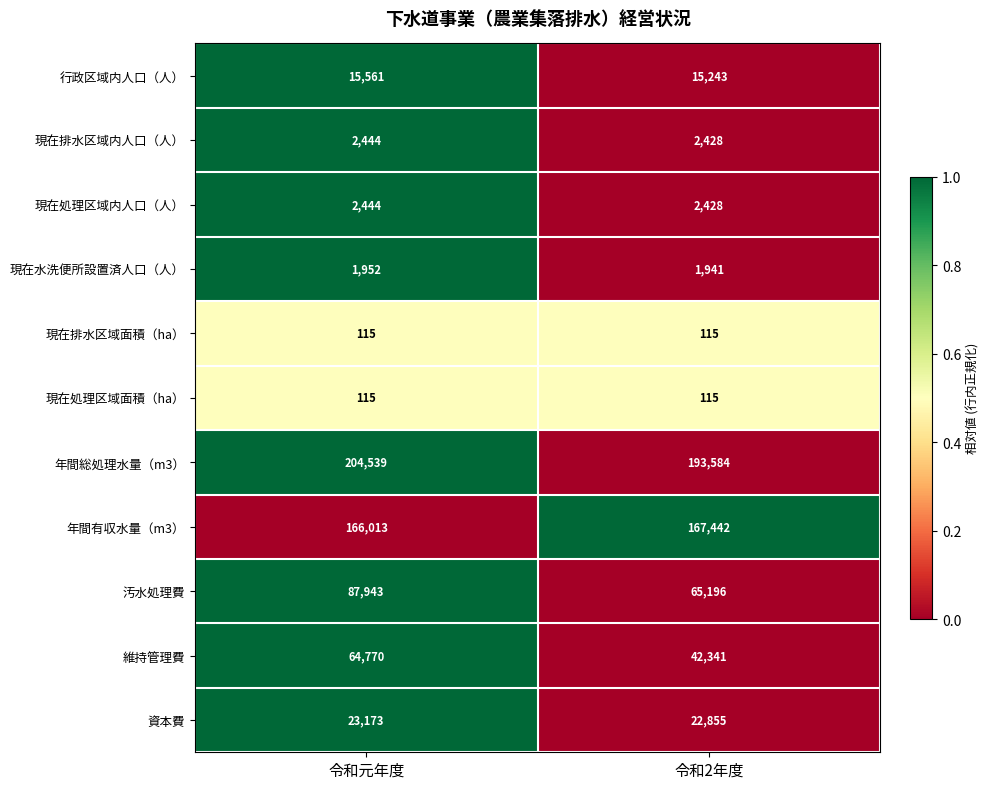

True or false: 現在排水区域内人口（人） has a value of 2428 at 令和2年度.

True